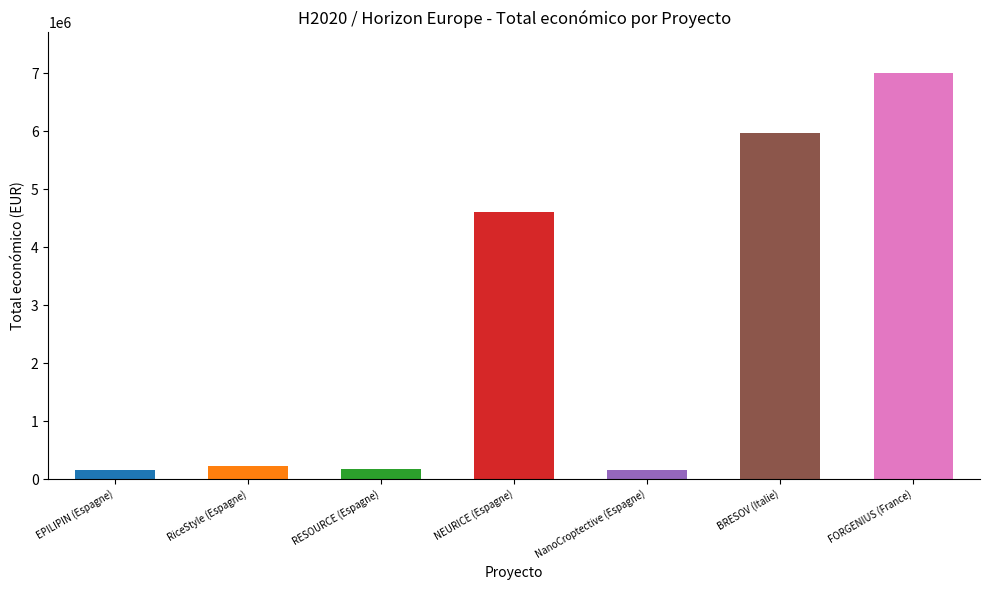

Where is the data nearest to the value 3575000?

NEURICE (Espagne)